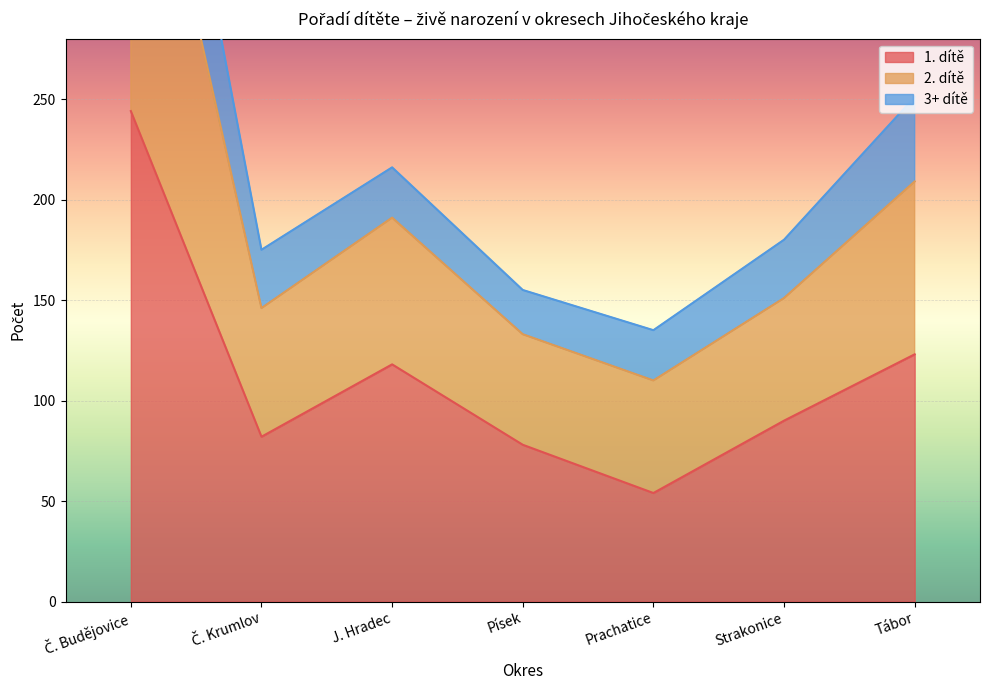

Between J. Hradec and Strakonice, which is larger?

J. Hradec